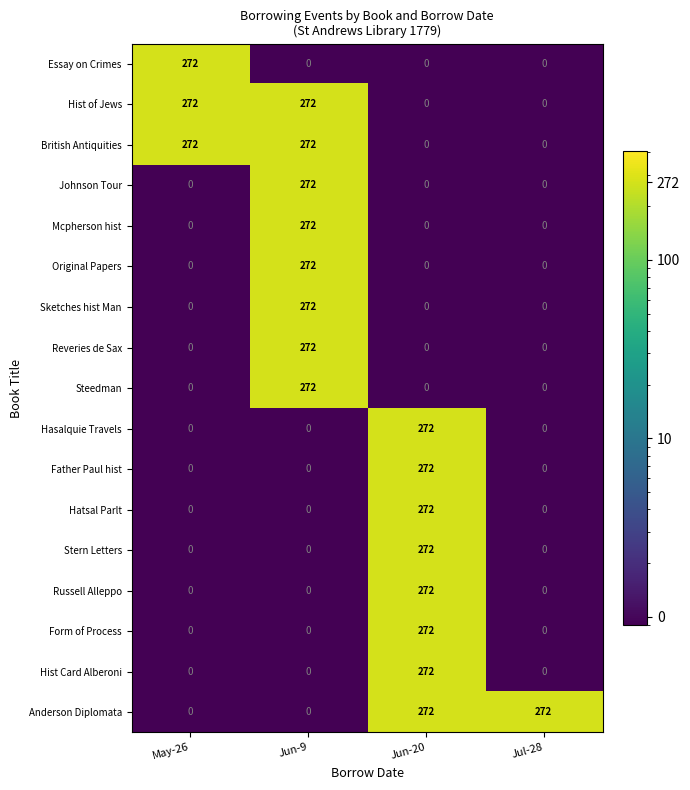

Is the value of Hatsal Parlt at Jul-28 greater than the value of Form of Process at Jun-20?

No